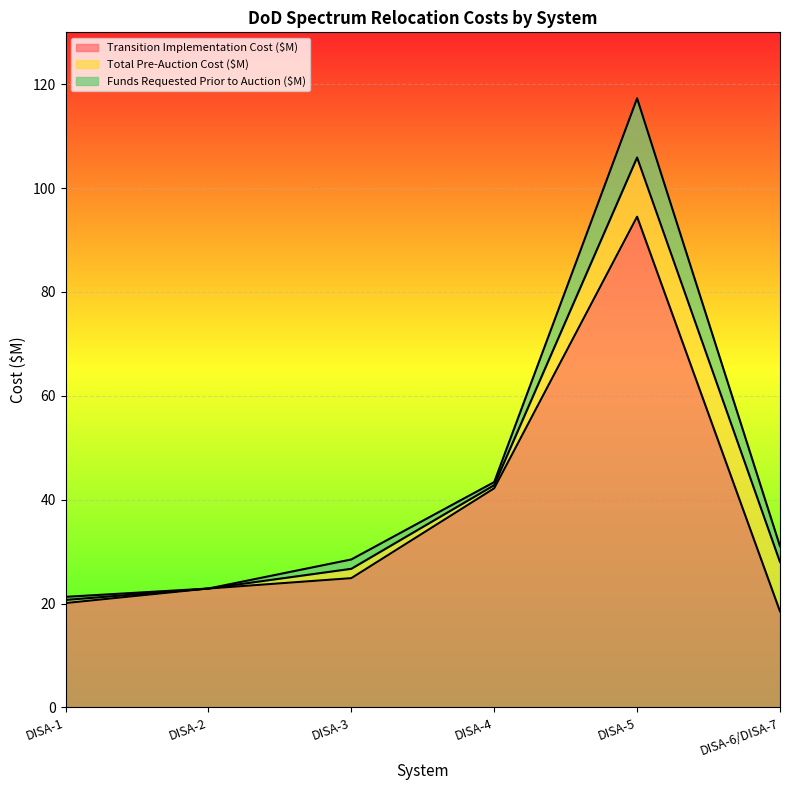

What is the highest value of the Transition Implementation Cost ($M) series?

94.5